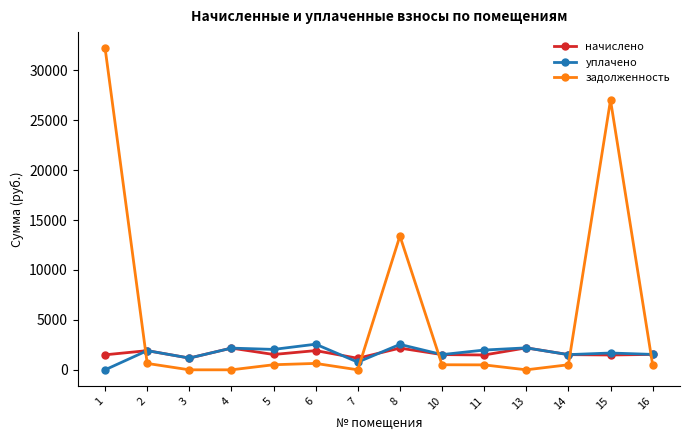

What is the maximum value shown in the chart?

32214.2